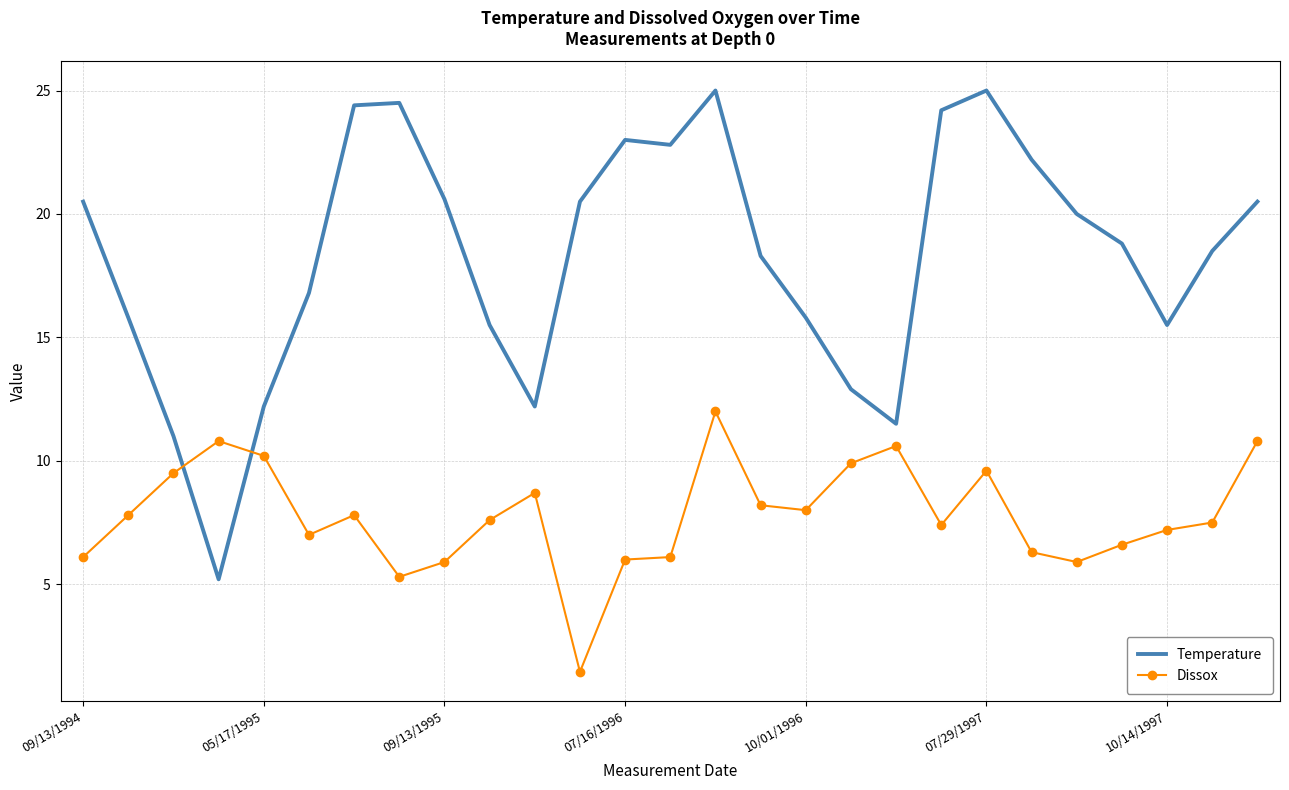

List the series in order of their overall mean, highest first.

Temperature, Dissox